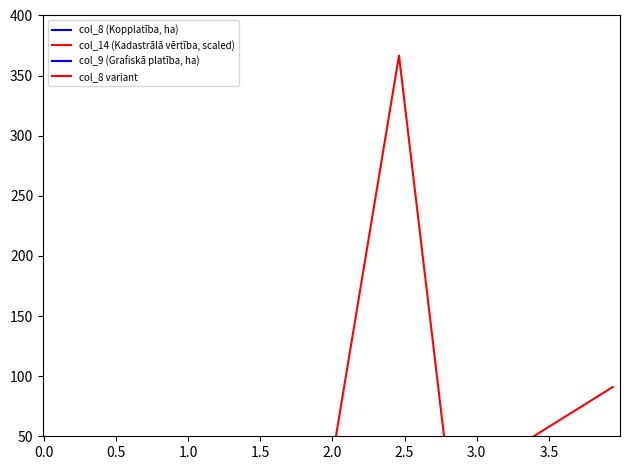

True or false: col_9 (Grafiskā platība, ha) and col_14 (Kadastrālā vērtība, scaled) intersect in this chart.

False